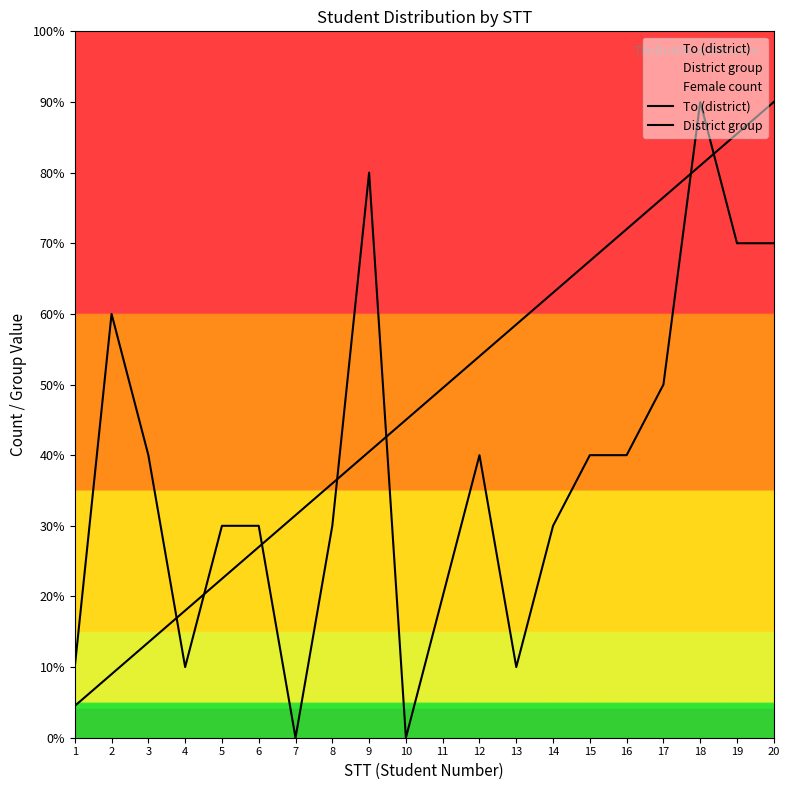

Which series has the largest total across all categories?

To (district)